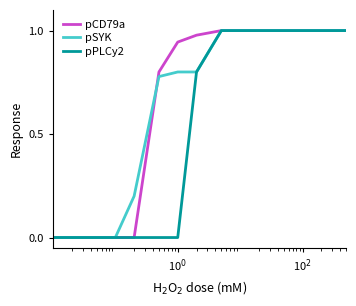

Reading left to right, extract all data points from this chart.

pCD79a: 0.0	0.0	0.0	0.0	0.0	0.8	0.9	1.0	1.0	1.0	1.0	1.0	1.0	1.0	1.0
pSYK: 0.0	0.0	0.0	0.0	0.2	0.8	0.8	0.8	1.0	1.0	1.0	1.0	1.0	1.0	1.0
pPLCy2: 0.0	0.0	0.0	0.0	0.0	0.0	0.0	0.8	1.0	1.0	1.0	1.0	1.0	1.0	1.0